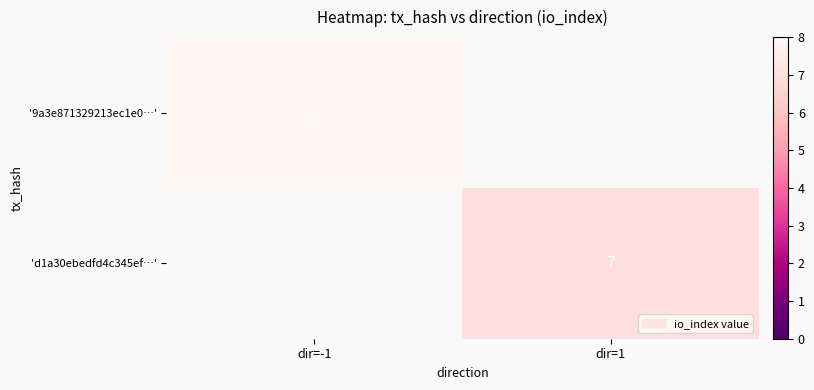

The value of '9a3e871329213ec1e0…' at dir=-1 is 8. True or false?

True